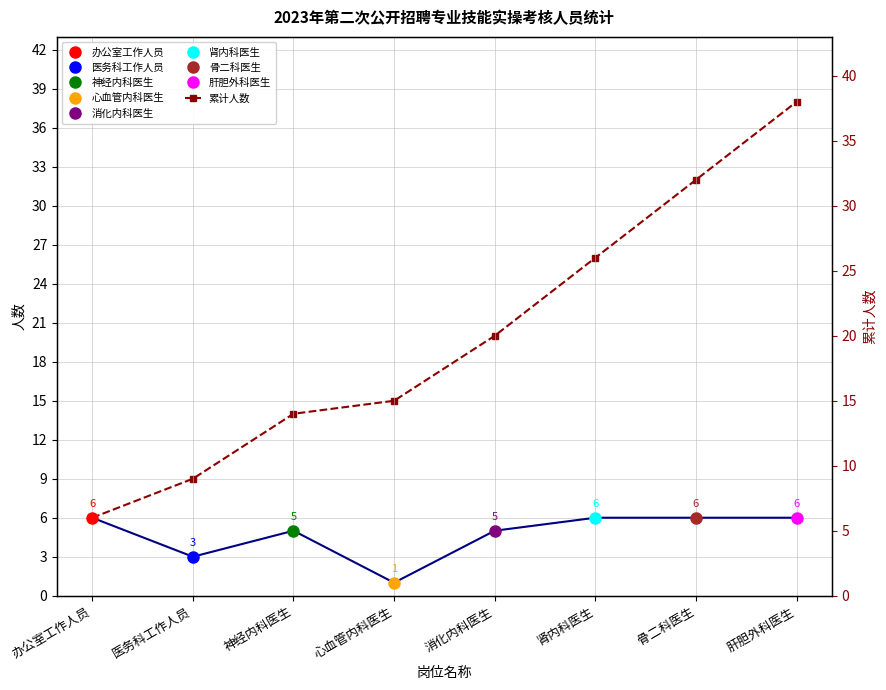

Rank the categories by value from highest to lowest.

肝胆外科医生, 骨二科医生, 肾内科医生, 消化内科医生, 心血管内科医生, 神经内科医生, 医务科工作人员, 办公室工作人员